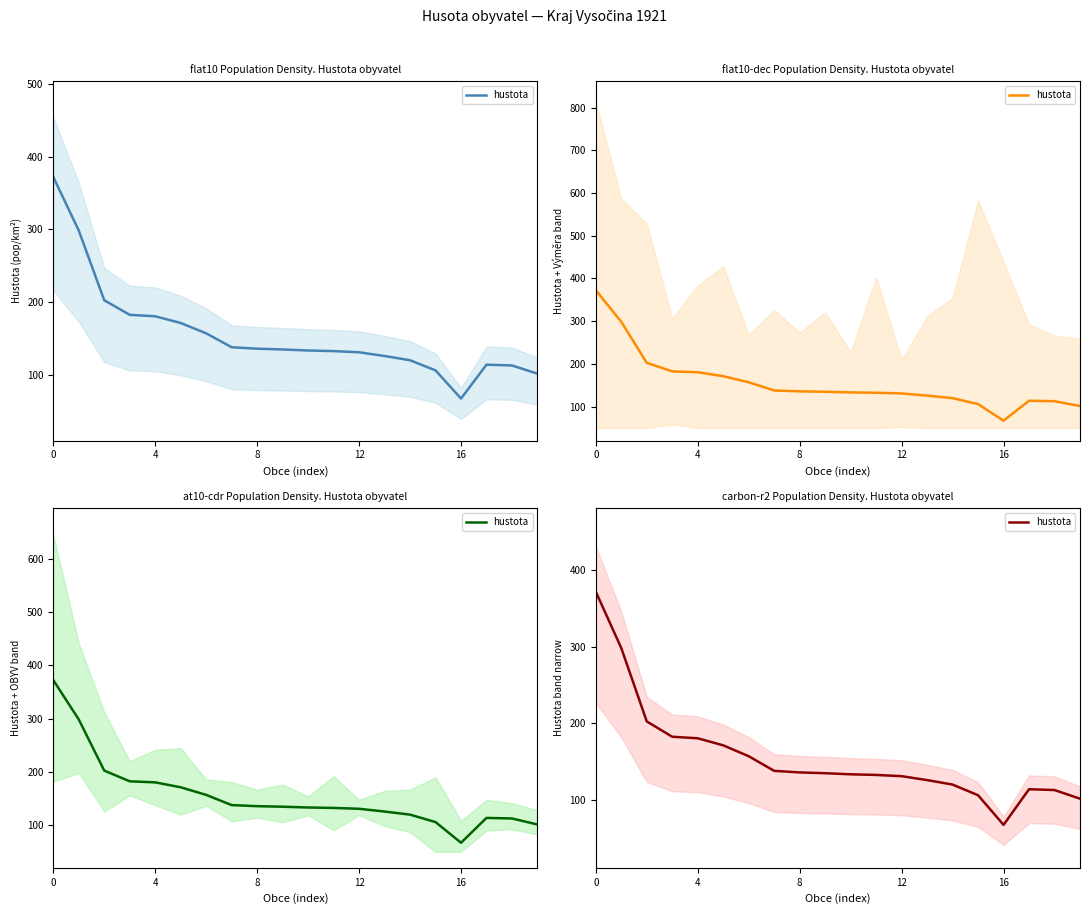

What is the sum of all values?

3113.8